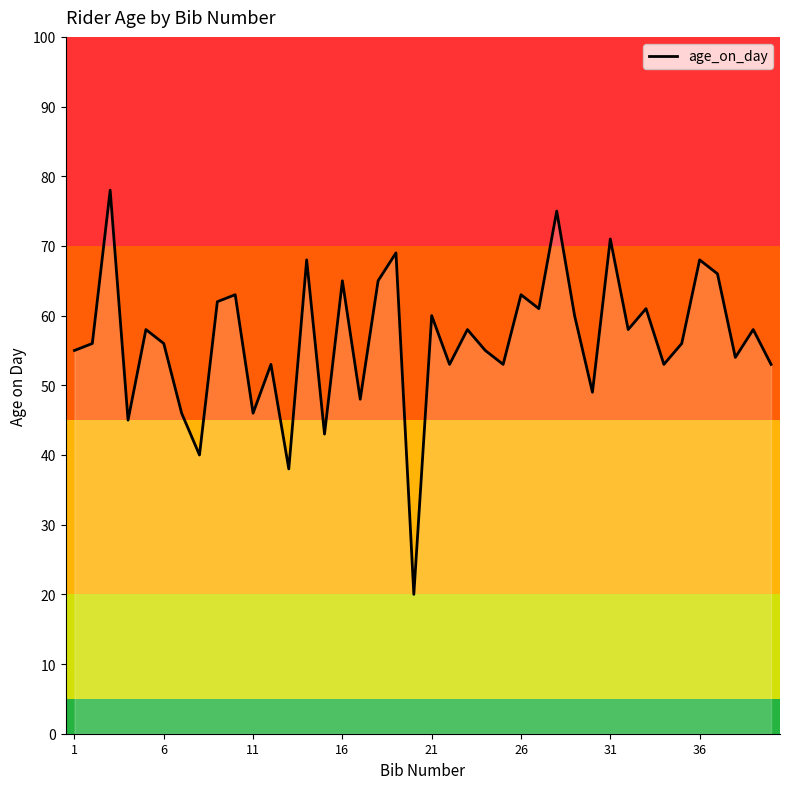

What is the minimum value shown in the chart?

20